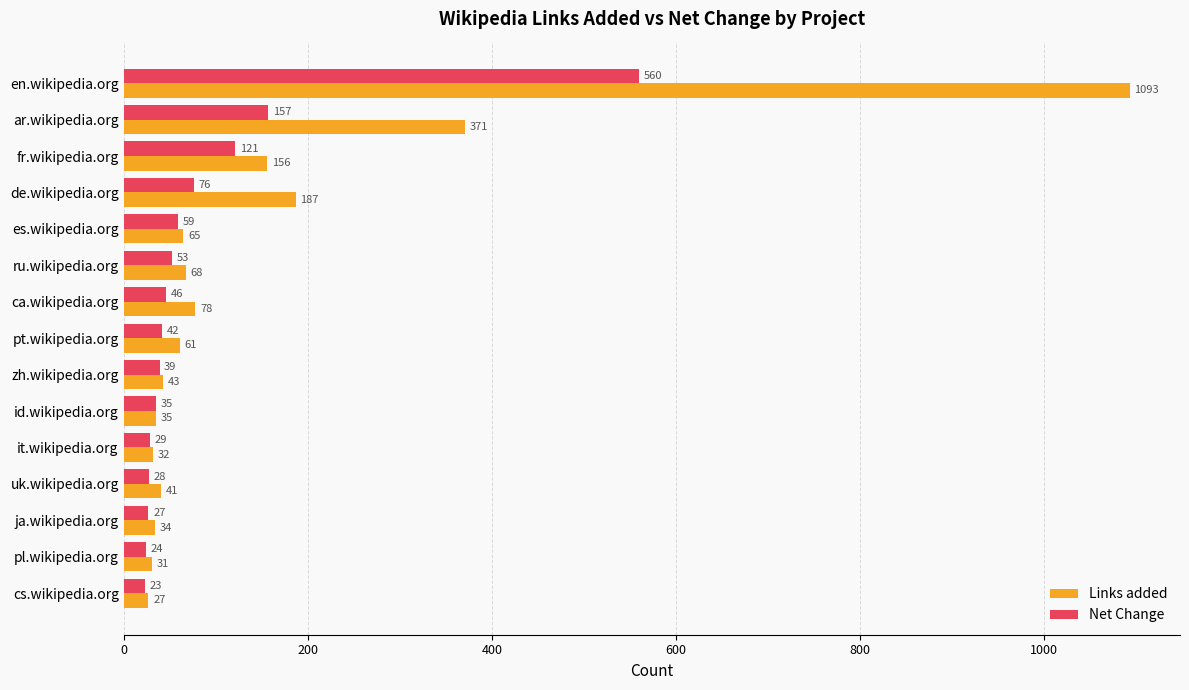

What is the average value of the Links added series?

155